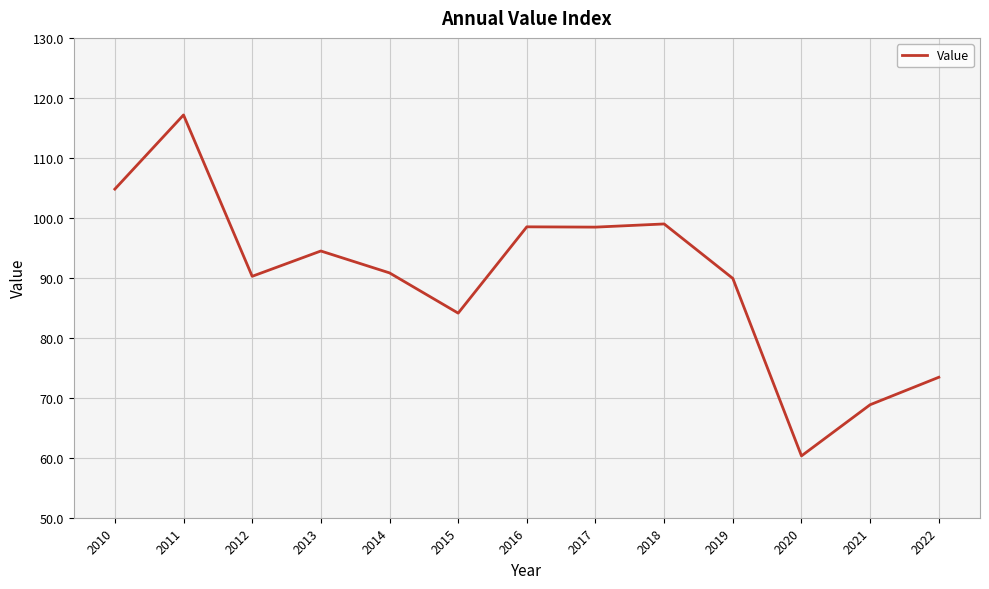

Where does the data first go above 90?

2010